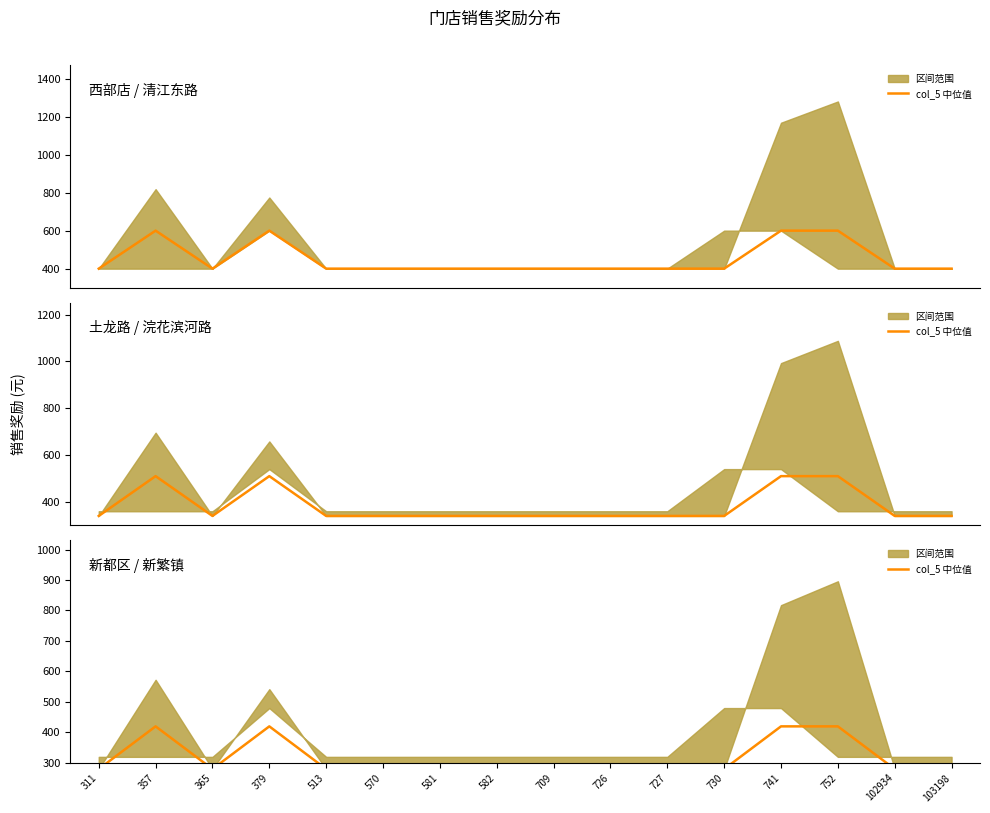

Reading left to right, transcribe all the data shown in this chart.

311=280	357=420	365=280	379=420	513=280	570=280	581=280	582=280	709=280	726=280	727=280	730=280	741=420	752=420	102934=280	103198=280